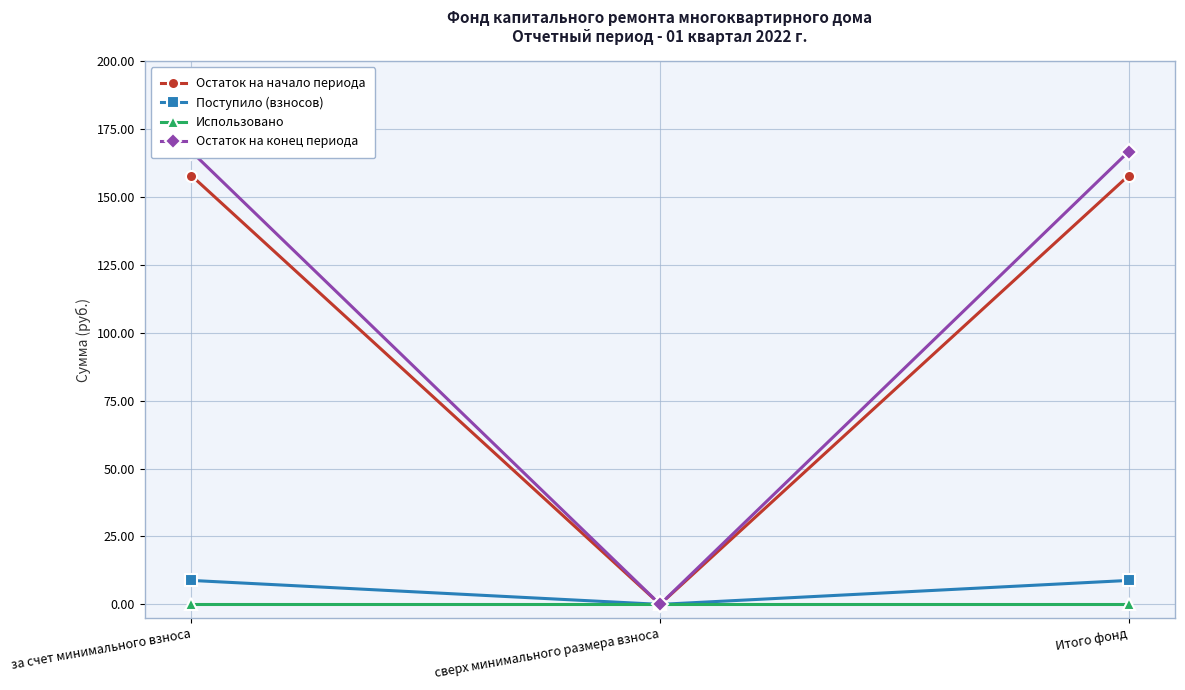

Rank the series at сверх минимального размера взноса from highest to lowest value.

Остаток на начало периода, Поступило (взносов), Использовано, Остаток на конец периода